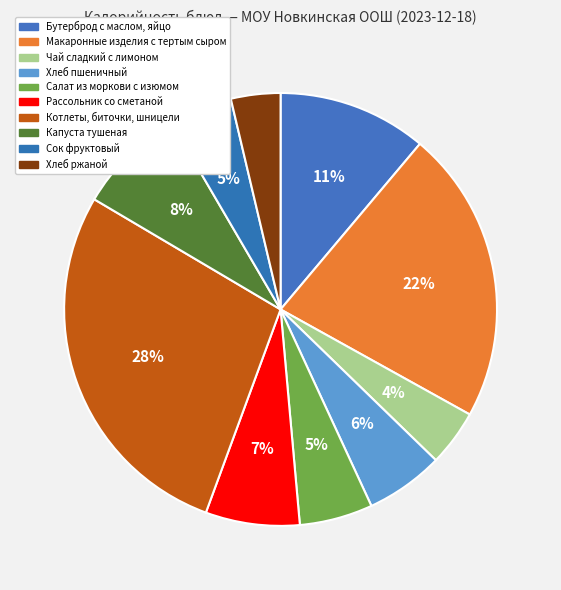

What percentage is the Макаронные изделия с тертым сыром slice, to the nearest percent?

22%